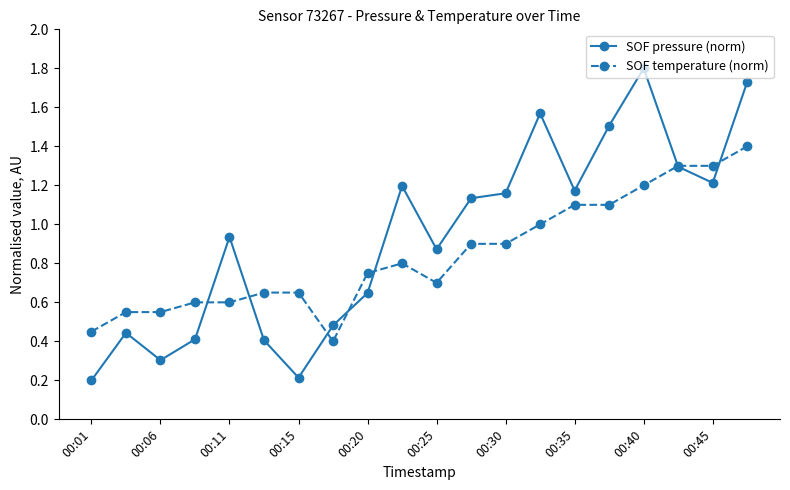

What is the maximum value shown in the chart?

1.8